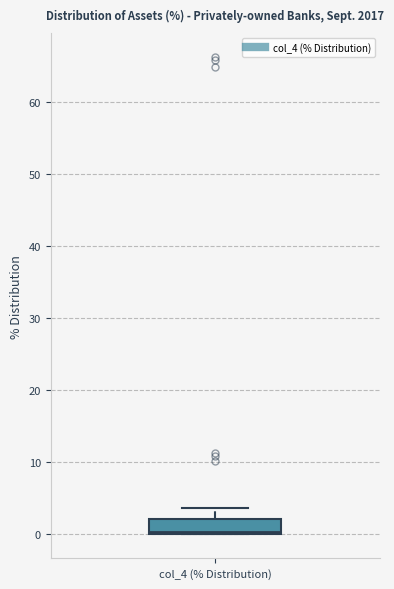

Read this box plot against the y-axis: the position of the median line, the range covered by the box, and the ends of both whiskers. The values are not printed on the chart, so give them approximately, as read against the axis.

median 0 (just above the box's lower edge), box 0 to 2, whiskers 0 to 4